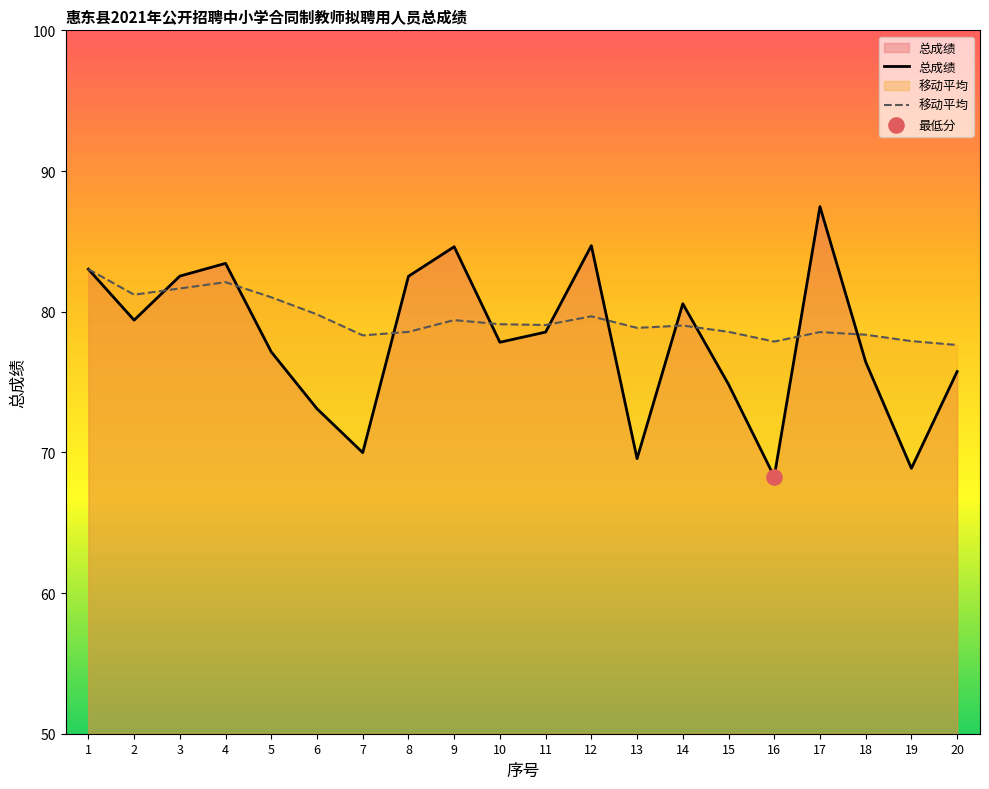

What are all the series names shown in the legend?

总成绩, 移动平均